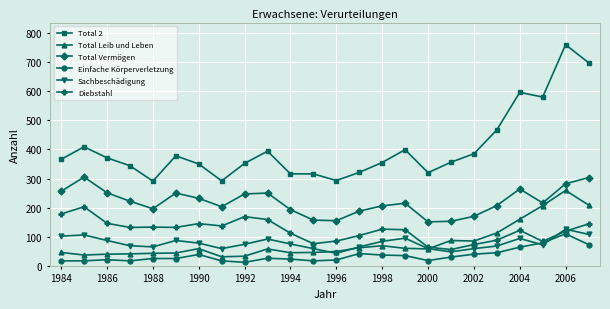

How many categories are shown in the chart?

24